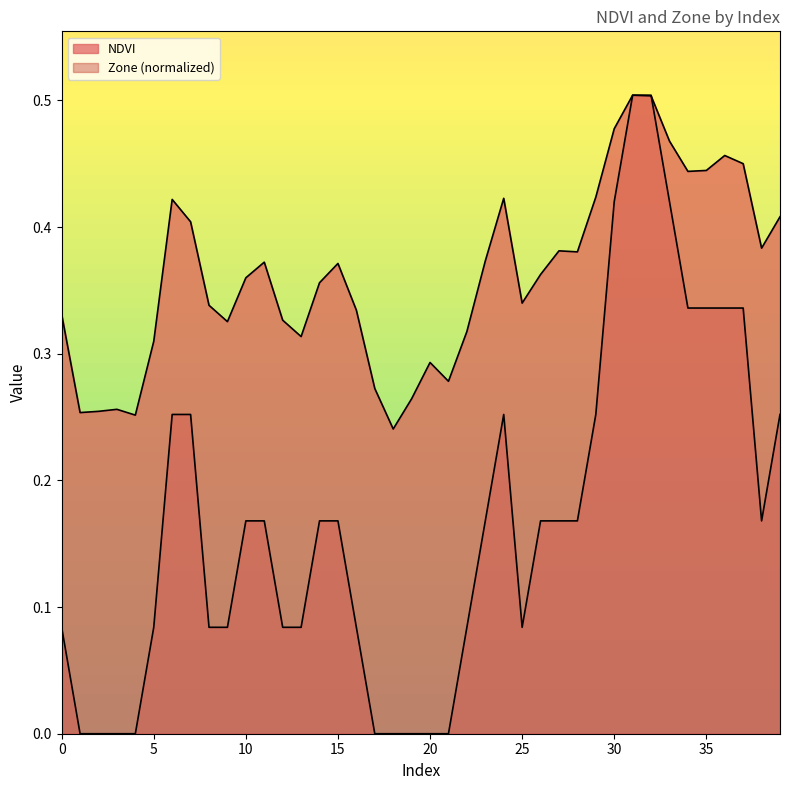

Which series changed the most between 12 and 19?

Zone